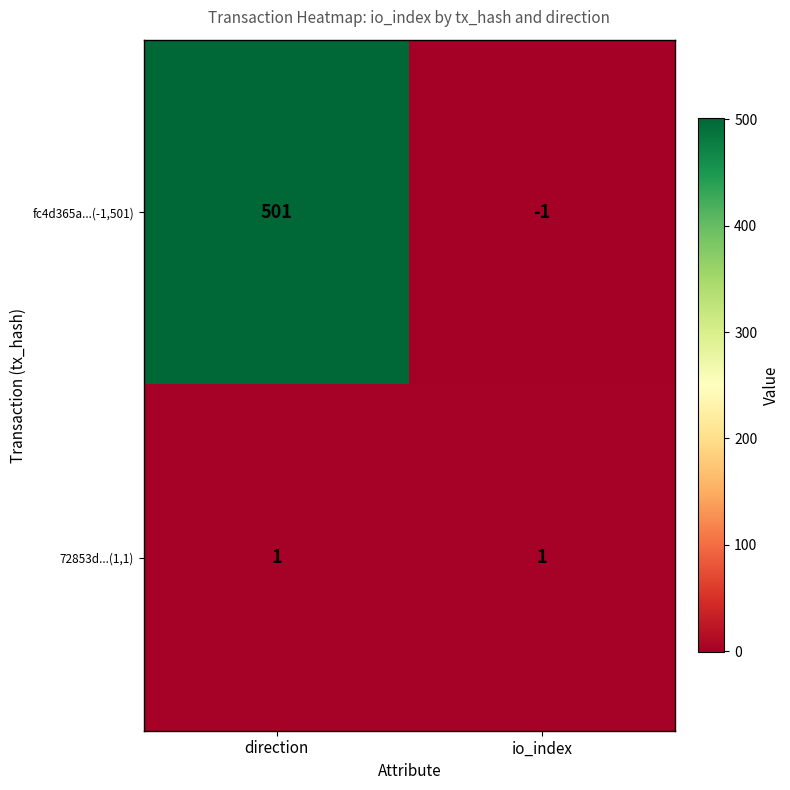

List the series in order of their overall mean, highest first.

fc4d365a...(-1,501), 72853d...(1,1)